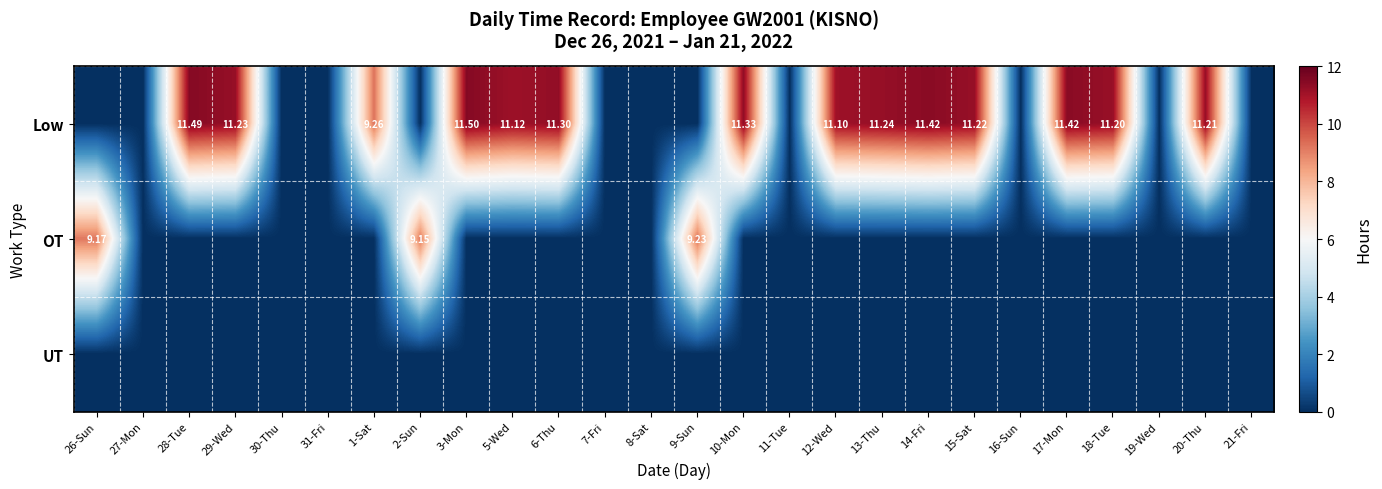

Is it true that Low equals 0.0 at 7-Fri?

True